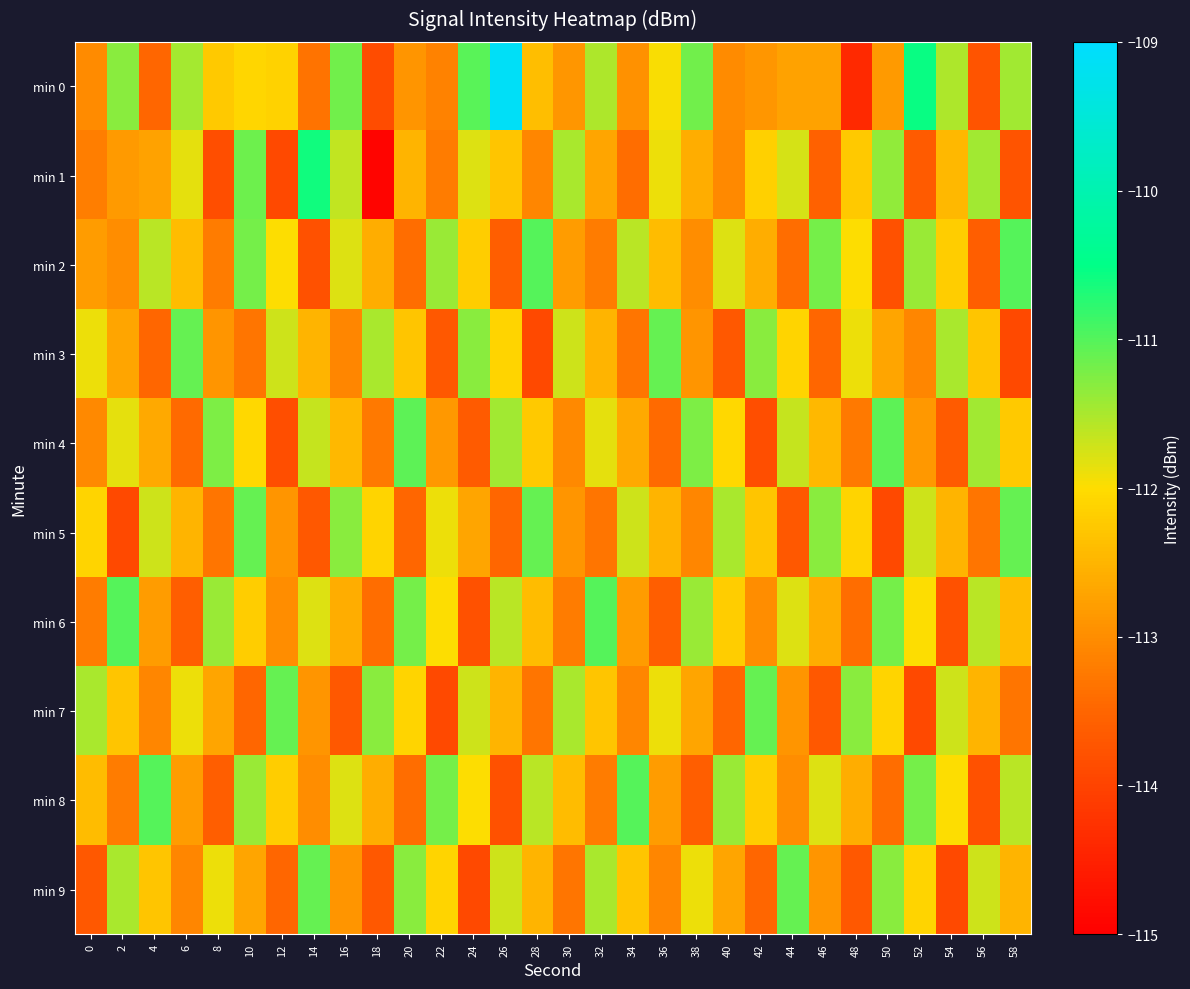

Between 2 and 26, which is larger?

26